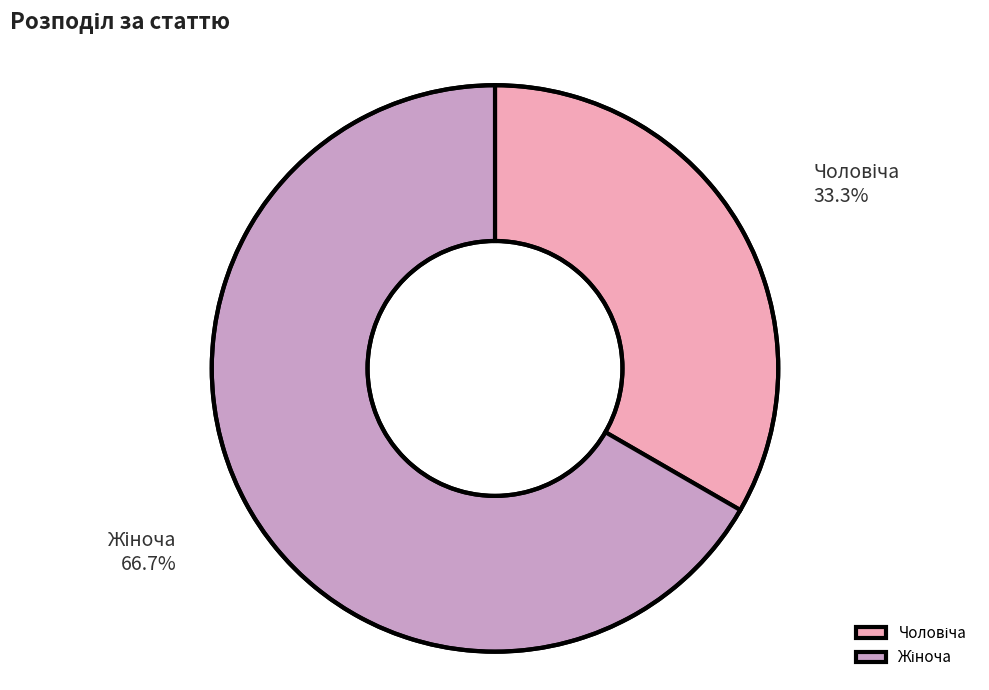

Rank the categories by value from highest to lowest.

Жіноча, Чоловіча